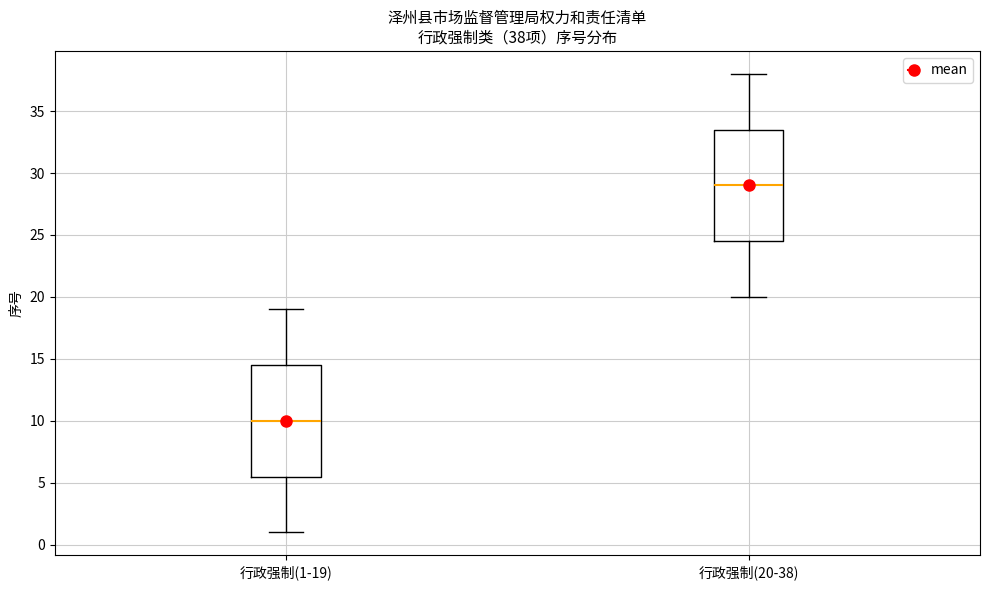

Which box's median line is the lowest?

行政强制(1-19)